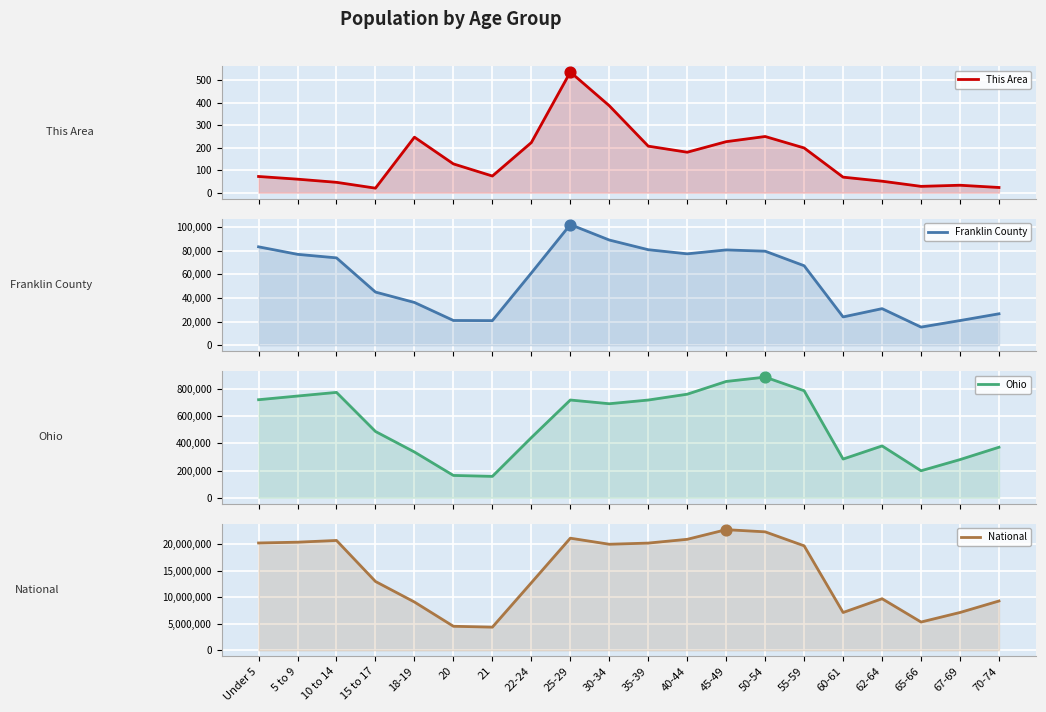

At which category is the sum across all series the highest?

45-49